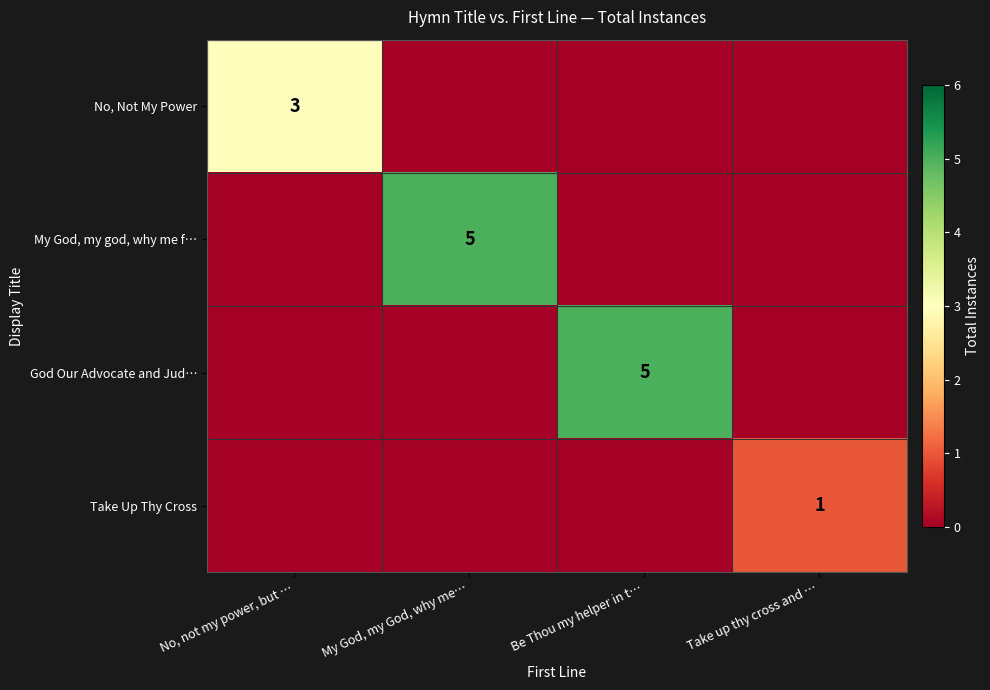

Count the number of categories in the chart.

4